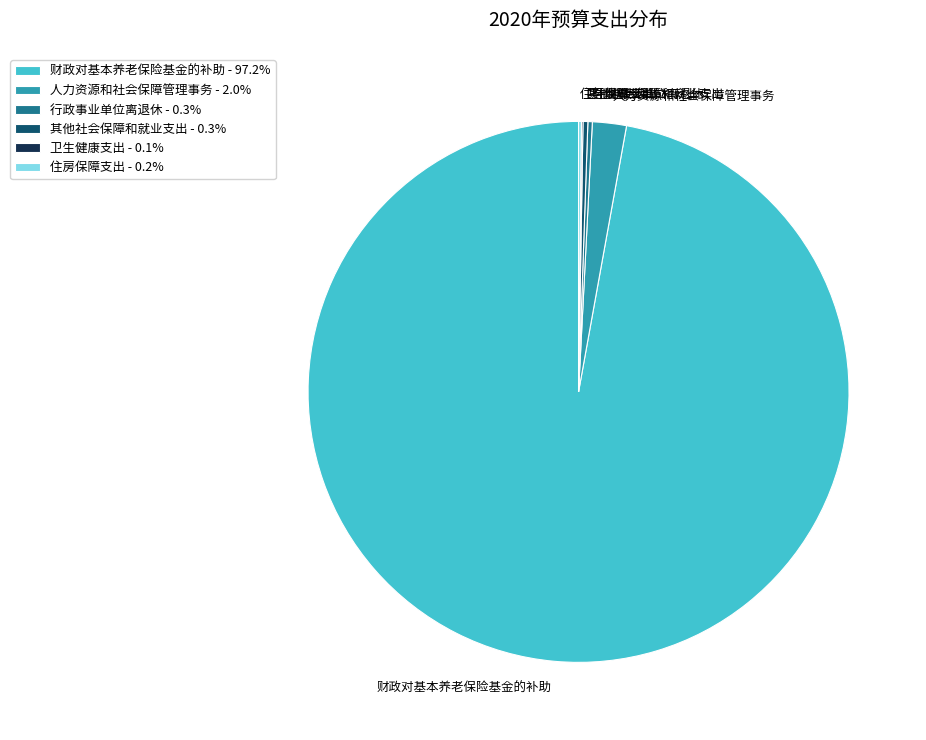

Does 财政对基本养老保险基金的补助 account for over 50% of the chart?

Yes